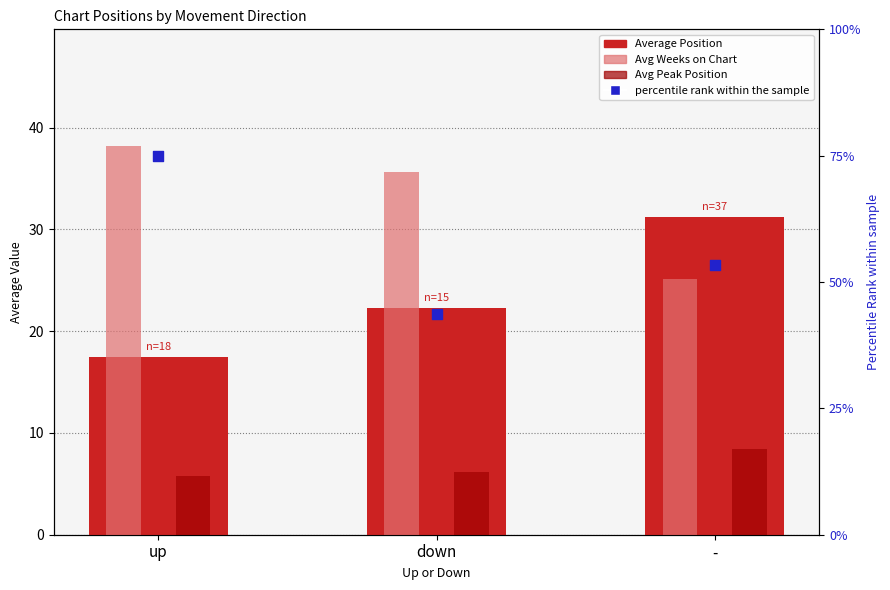

Which series reaches the minimum Y coordinate?

Avg Peak Position